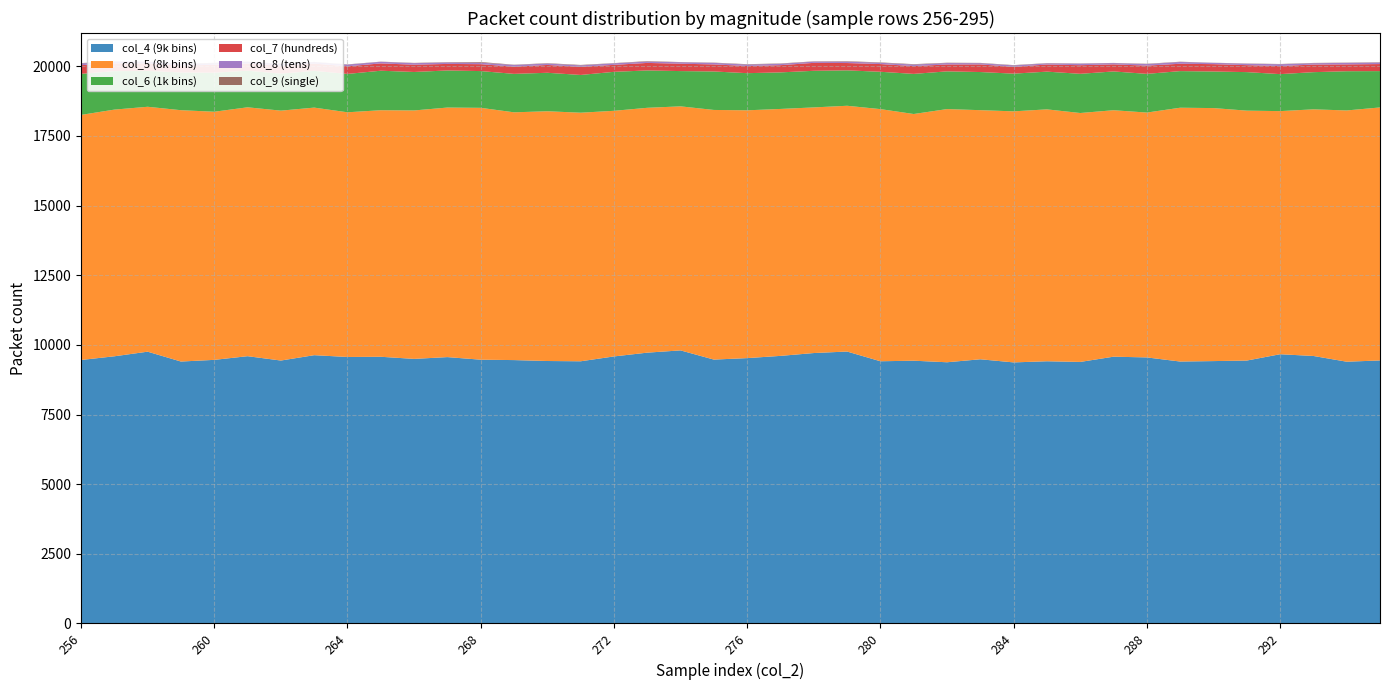

Reading left to right, transcribe all the data shown in this chart.

col_4 (9k bins): 256=9458	257=9590	258=9756	259=9402	260=9462	261=9594	262=9438	263=9630	264=9566	265=9573	266=9497	267=9561	268=9468	269=9454	270=9421	271=9411	272=9585	273=9721	274=9802	275=9472	276=9525	277=9605	278=9707	279=9761	280=9412	281=9432	282=9376	283=9483	284=9371	285=9412	286=9388	287=9576	288=9550	289=9402	290=9418	291=9437	292=9664	293=9602	294=9396	295=9441
col_5 (8k bins): 256=8797	257=8855	258=8791	259=9022	260=8907	261=8934	262=8970	263=8887	264=8783	265=8850	266=8918	267=8958	268=9041	269=8894	270=8965	271=8923	272=8817	273=8789	274=8760	275=8961	276=8895	277=8864	278=8817	279=8822	280=9051	281=8855	282=9088	283=8942	284=9012	285=9042	286=8935	287=8847	288=8789	289=9111	290=9082	291=8971	292=8727	293=8853	294=9019	295=9082
col_6 (1k bins): 256=1474	257=1381	258=1286	259=1356	260=1401	261=1314	262=1329	263=1320	264=1377	265=1418	266=1381	267=1331	268=1319	269=1380	270=1381	271=1355	272=1399	273=1341	274=1266	275=1381	276=1333	277=1312	278=1314	279=1271	280=1340	281=1440	282=1354	283=1369	284=1353	285=1354	286=1407	287=1392	288=1389	289=1314	290=1313	291=1383	292=1328	293=1334	294=1408	295=1304
col_7 (hundreds): 256=312	257=280	258=269	259=250	260=283	261=255	262=284	263=260	264=273	265=263	266=261	267=235	268=248	269=258	270=281	271=292	272=250	273=270	274=265	275=253	276=257	277=259	278=285	279=263	280=277	281=280	282=247	283=273	284=243	285=256	286=309	287=254	288=296	289=264	290=264	291=250	292=290	293=273	294=245	295=253
col_8 (tens): 256=63	257=61	258=66	259=46	260=59	261=65	262=59	263=53	264=61	265=57	266=55	267=53	268=54	269=61	270=51	271=52	272=56	273=48	274=52	275=56	276=51	277=50	278=45	279=50	280=47	281=54	282=51	283=44	284=53	285=40	286=56	287=45	288=55	289=64	290=46	291=51	292=64	293=48	294=55	295=55
col_9 (single): 256=12	257=8	258=6	259=11	260=13	261=7	262=11	263=6	264=9	265=6	266=10	267=11	268=24	269=10	270=13	271=16	272=8	273=16	274=7	275=9	276=15	277=12	278=10	279=15	280=13	281=16	282=12	283=11	284=11	285=10	286=8	287=7	288=12	289=9	290=5	291=9	292=10	293=11	294=9	295=11